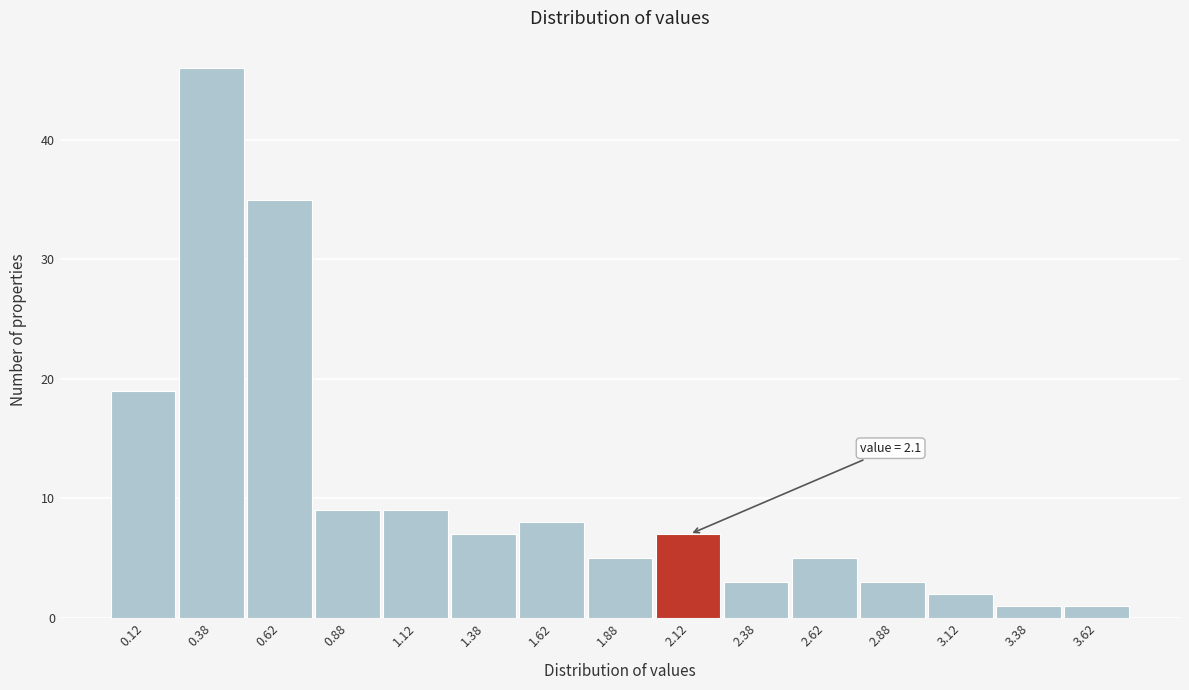

Which range on the x-axis has the tallest bar?

0.25 to 0.50